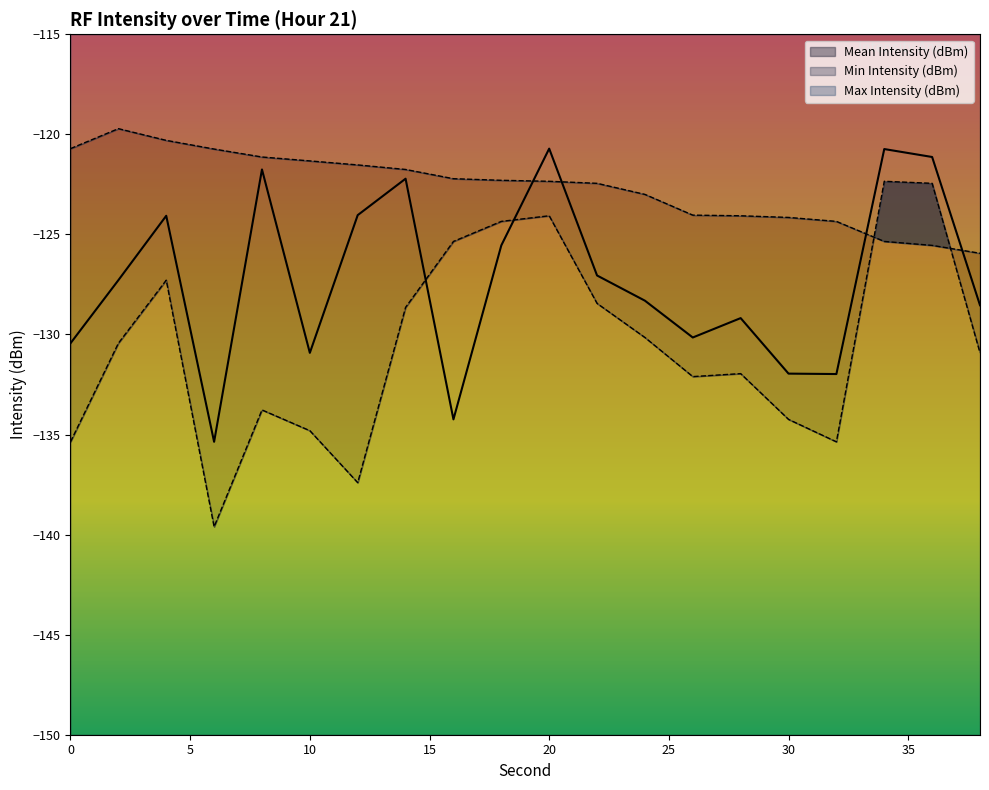

At which label does Max Intensity (dBm) reach its minimum?

38